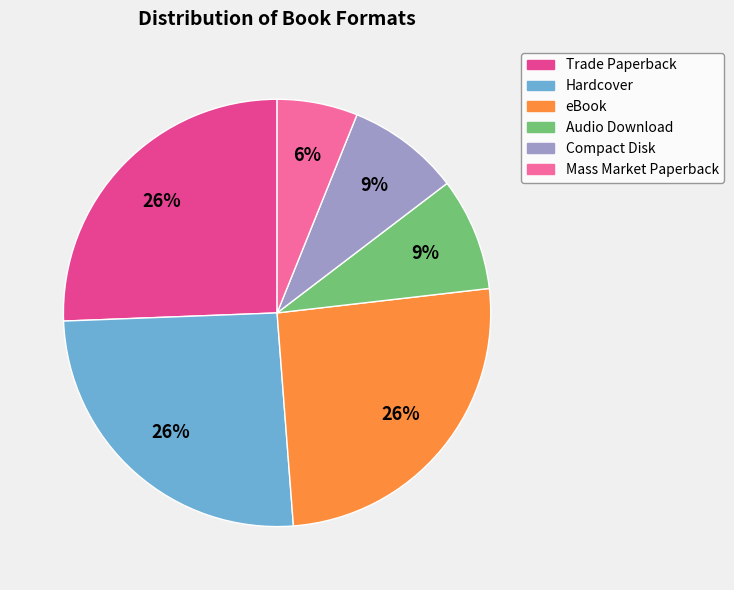

Which has a higher value, eBook or Mass Market Paperback?

eBook